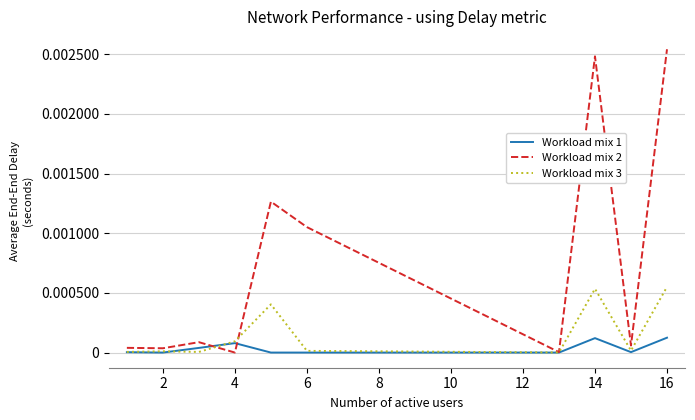

Rank the series by their maximum value, from lowest to highest.

Workload mix 1, Workload mix 3, Workload mix 2